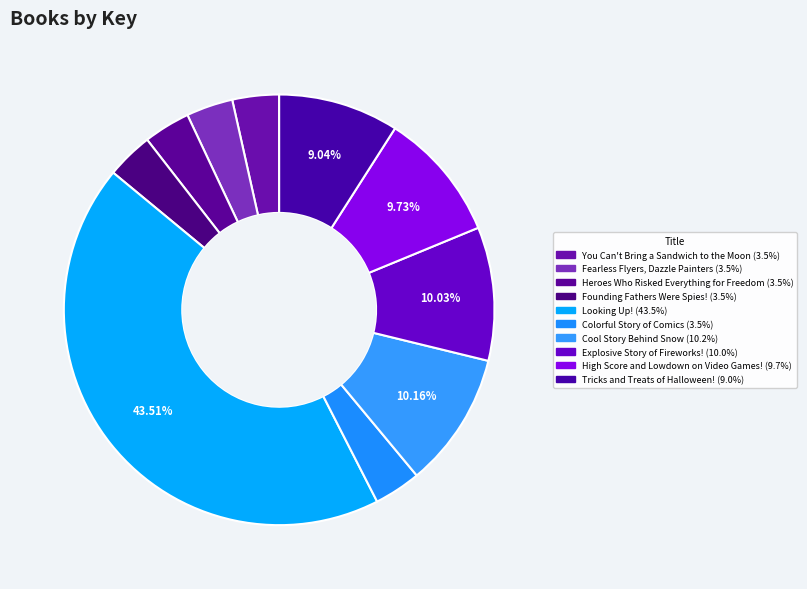

Rank the categories by value from highest to lowest.

Looking Up!, Cool Story Behind Snow, Explosive Story of Fireworks!, High Score and Lowdown on Video Games!, Tricks and Treats of Halloween!, Colorful Story of Comics, You Can't Bring a Sandwich to the Moon, Fearless Flyers, Dazzle Painters, Heroes Who Risked Everything for Freedom, Founding Fathers Were Spies!